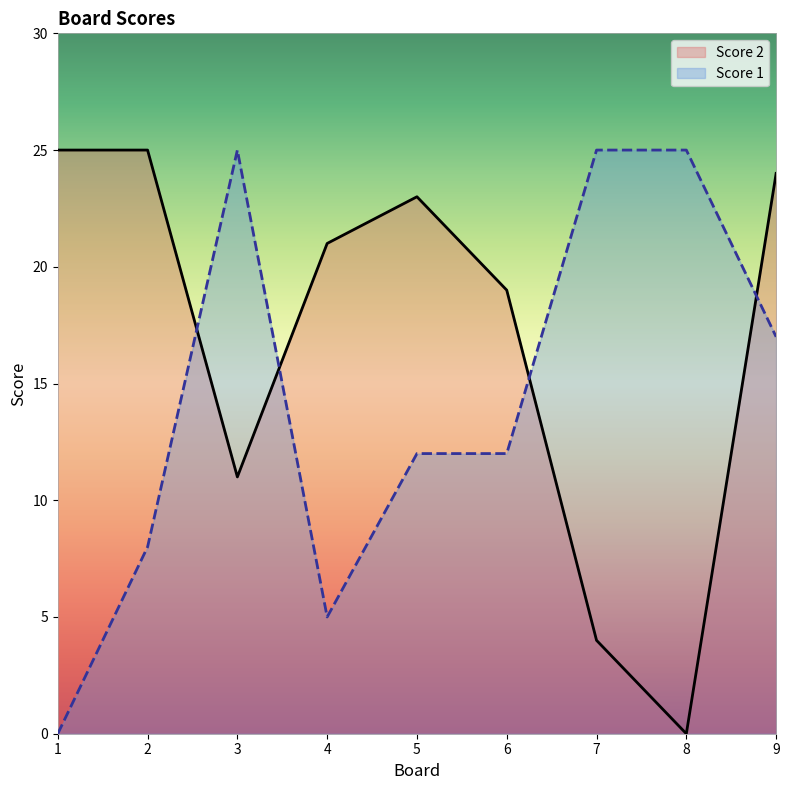

Which series has the largest range (max minus min)?

Score 2